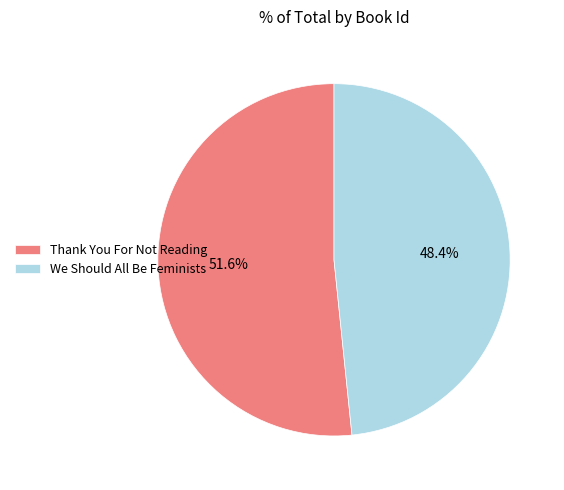

Which category accounts for the majority?

Thank You For Not Reading